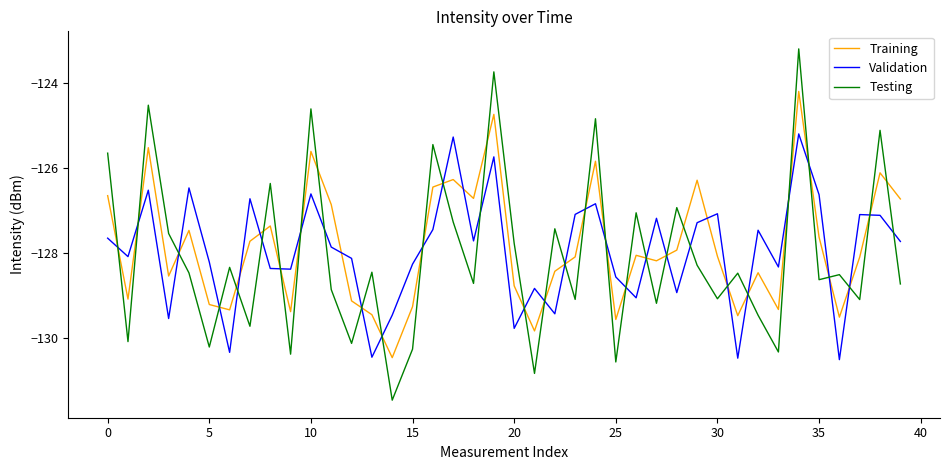

List the series in order of their overall mean, lowest first.

Testing, Validation, Training